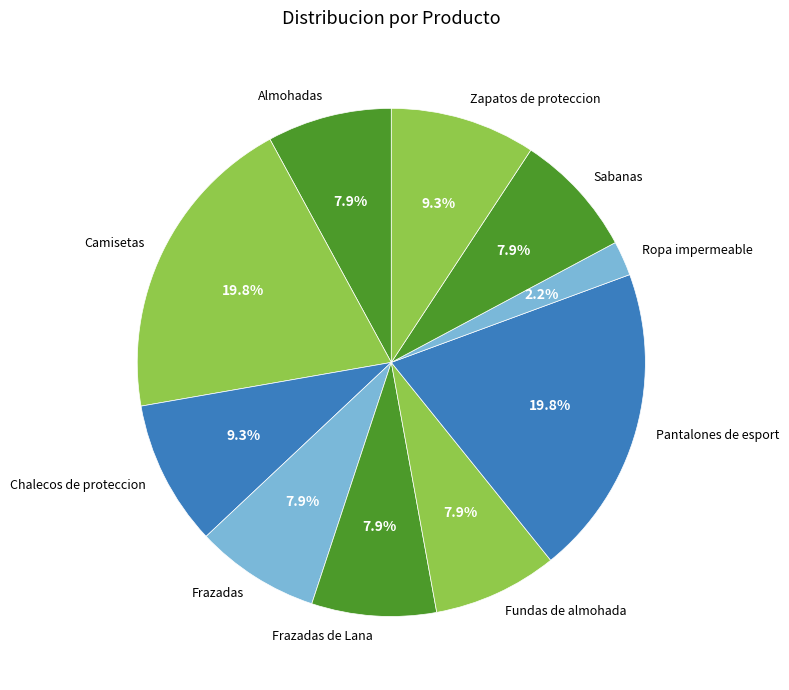

Is there a majority slice in this chart?

No